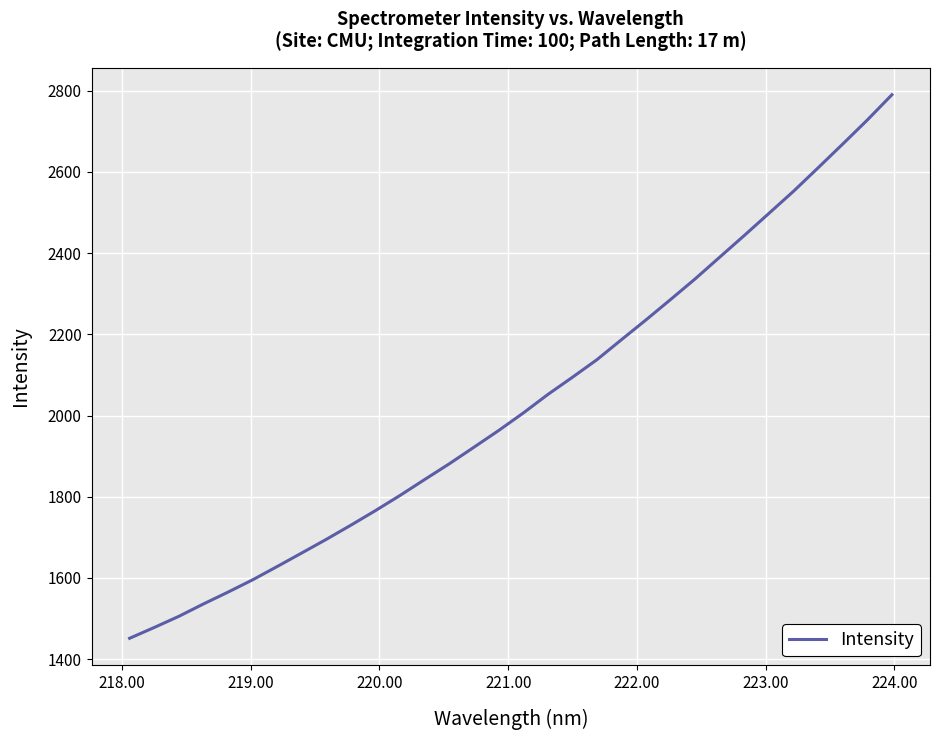

What is the difference between the maximum and minimum values?

1338.2